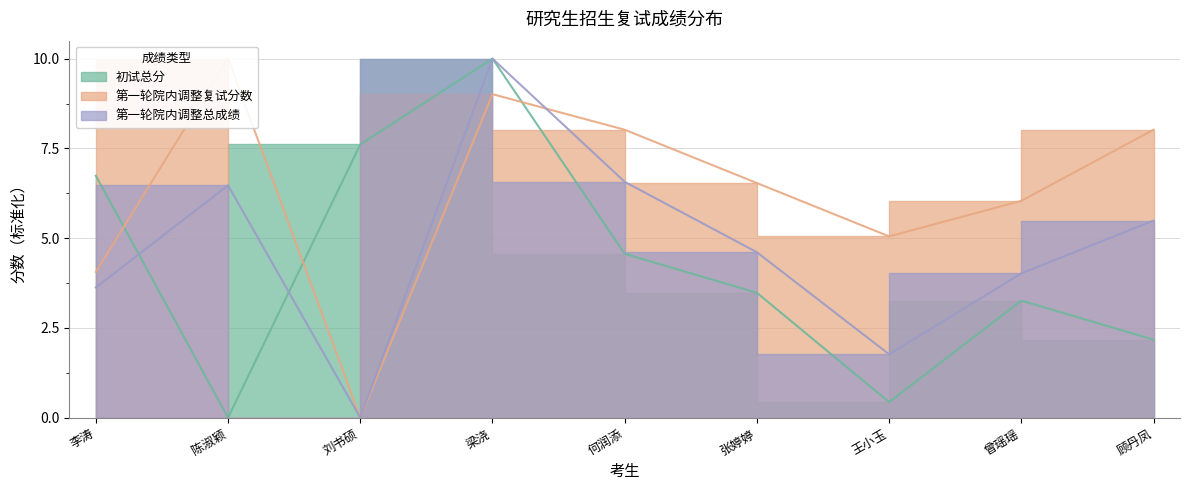

The value of 第一轮院内调整复试分数 at 顾丹凤 is 8.0. True or false?

True